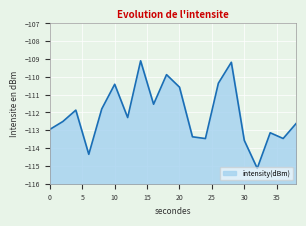

Where does the data first go above -112?

4